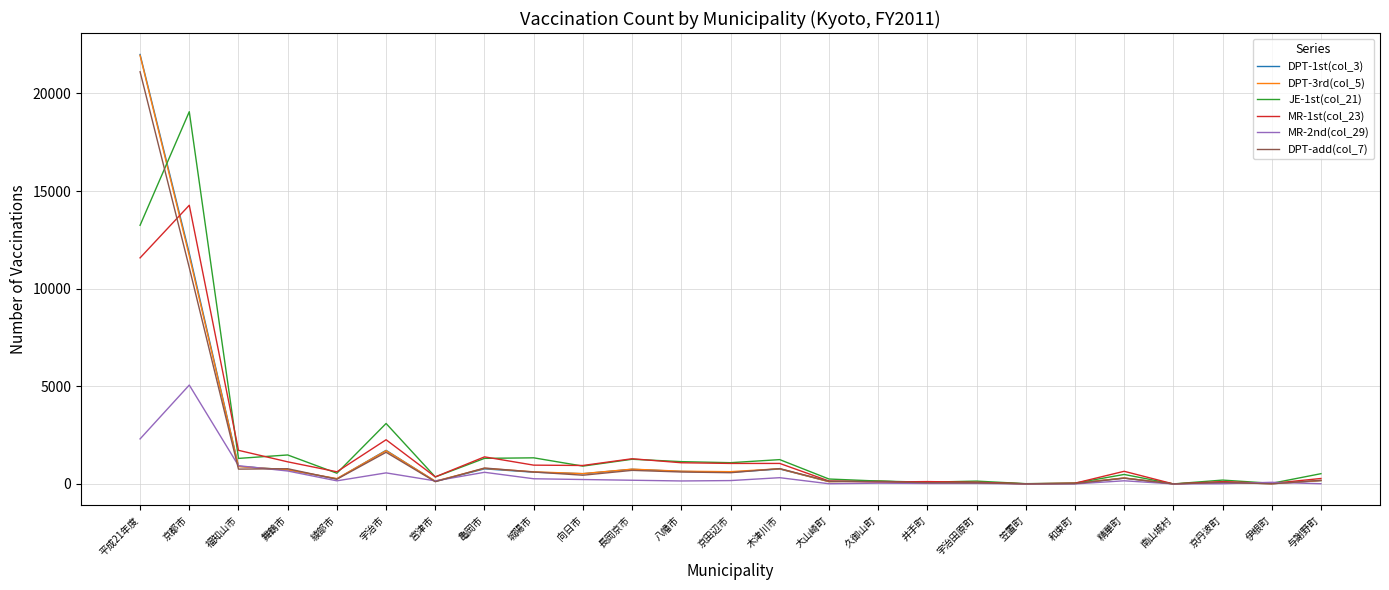

Is it true that JE-1st(col_21) equals 1483 at 舞鶴市?

True